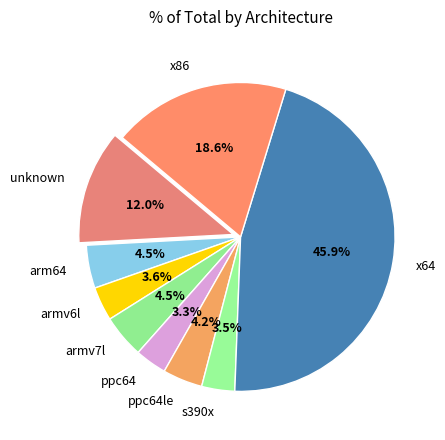

What percentage do arm64 and unknown together represent?

16.5%